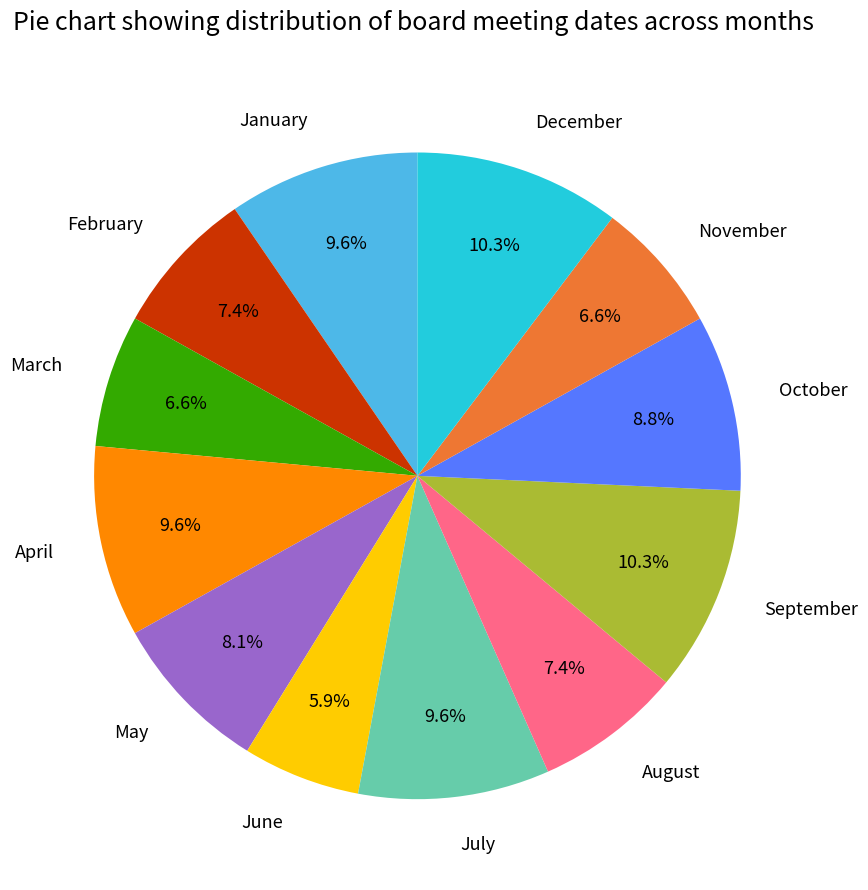

To the nearest percent, what is the difference between the largest and smallest slice percentages?

4%